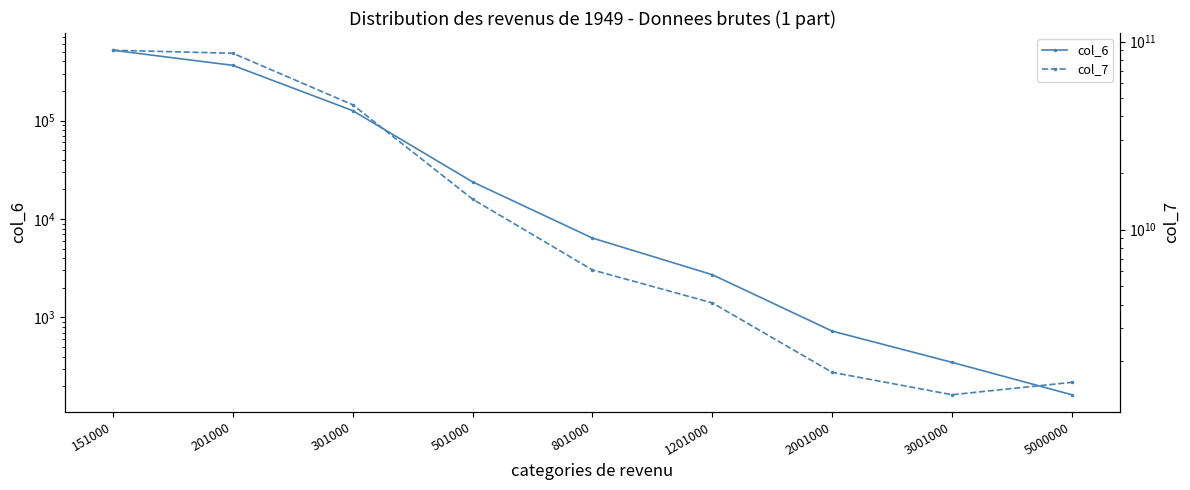

True or false: col_6 has a value of 23842 at 501000.

True